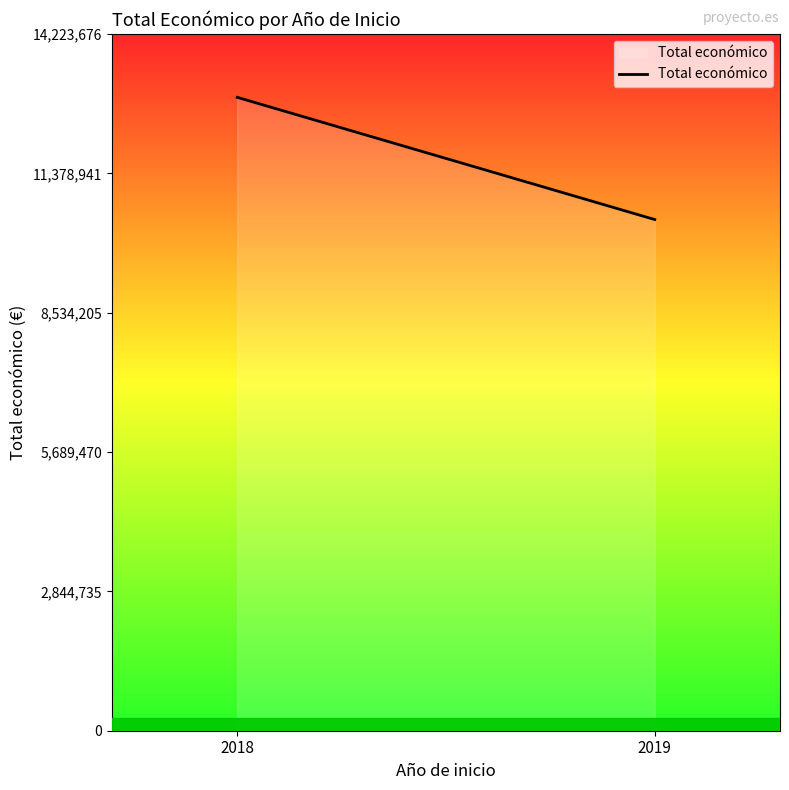

What is the change in value from 2018 to 2019?

-2494949